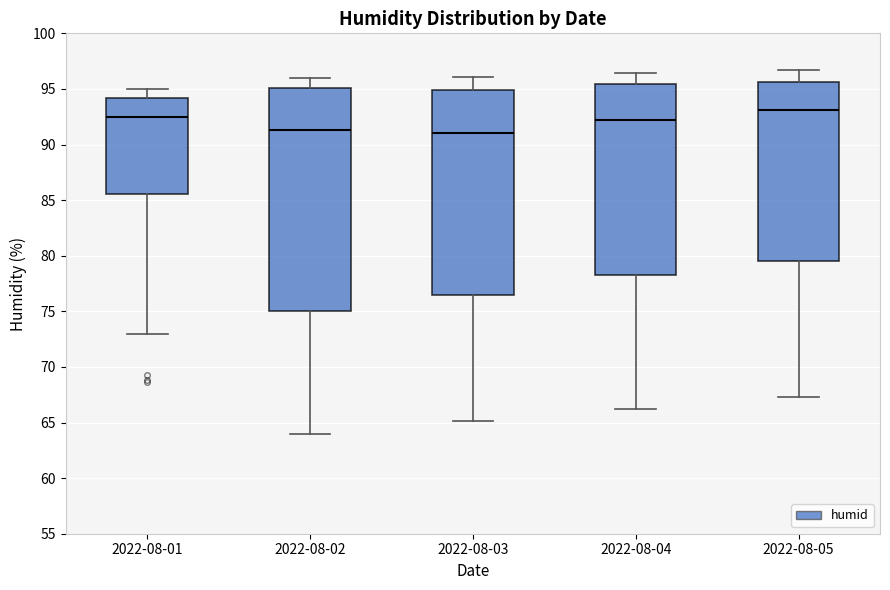

Reading left to right, read every box against the y-axis: the position of its median line, the range the box covers, and the ends of its whiskers. The values are not printed on the chart, so give them approximately, as read against the axis.

2022-08-01: median 92.5, box 85.5 to 94.0, whiskers 73.0 to 95.0
2022-08-02: median 91.5, box 75.0 to 95.0, whiskers 64.0 to 96.0
2022-08-03: median 91.0, box 76.5 to 95.0, whiskers 65.0 to 96.0
2022-08-04: median 92.5, box 78.5 to 95.5, whiskers 66.0 to 96.5
2022-08-05: median 93.0, box 79.5 to 95.5, whiskers 67.5 to 96.5